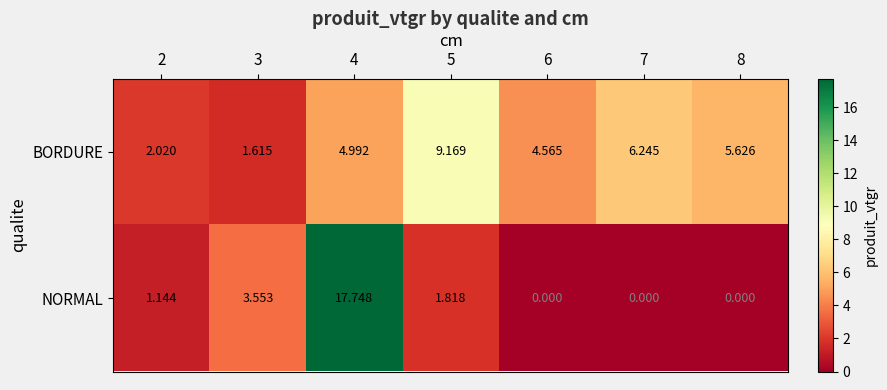

At 7, list the series in order from largest to smallest.

BORDURE, NORMAL